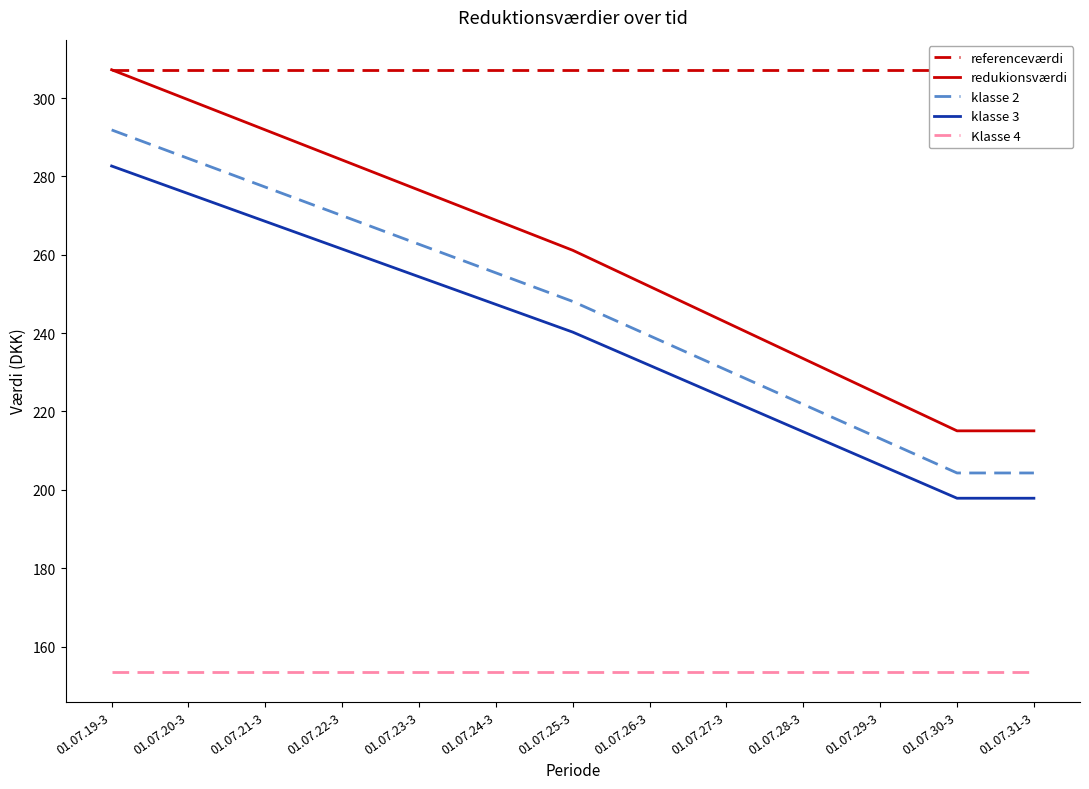

Is the value of klasse 3 at 01.07.24-3 greater than the value of referenceværdi at 01.07.22-3?

No